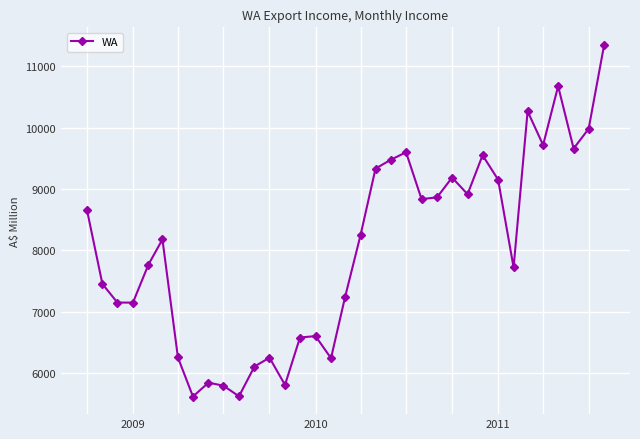

What is the smallest value displayed?

5617